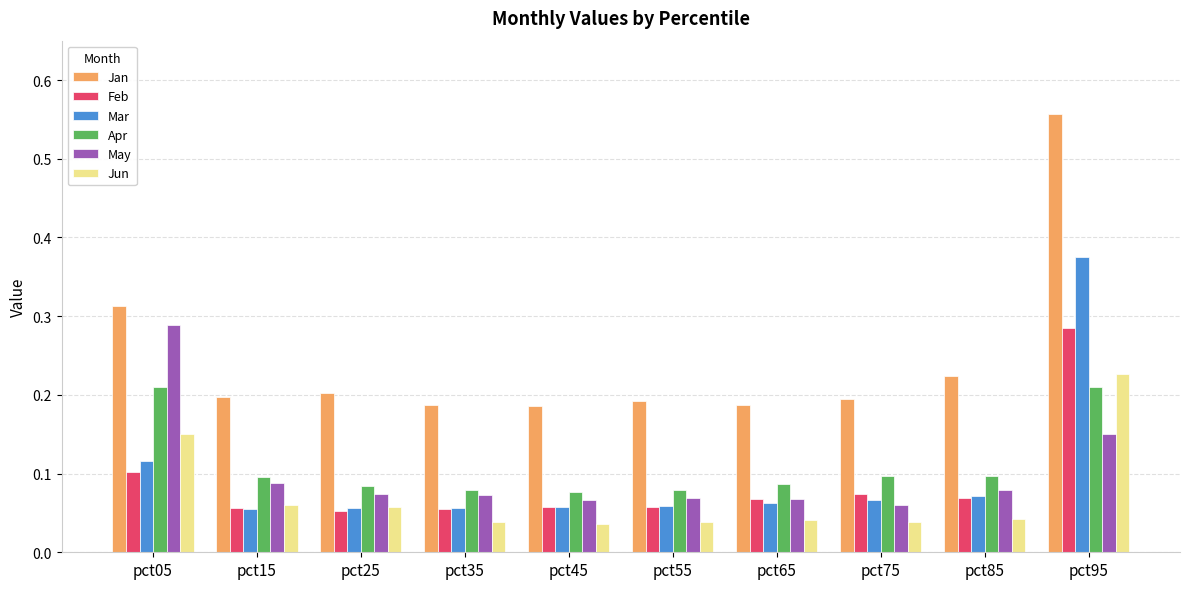

At which label does Mar reach its peak?

pct95